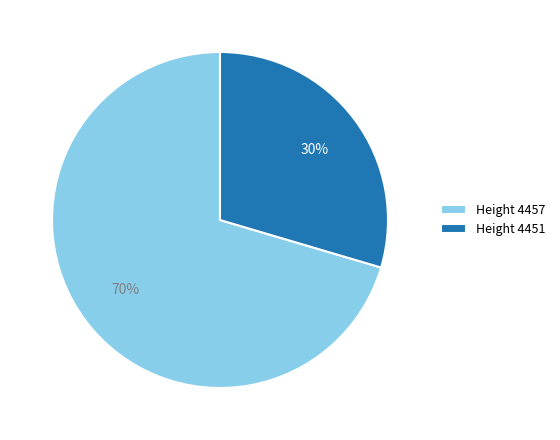

Is the sum of Height 4451 and Height 4457 greater than half?

Yes